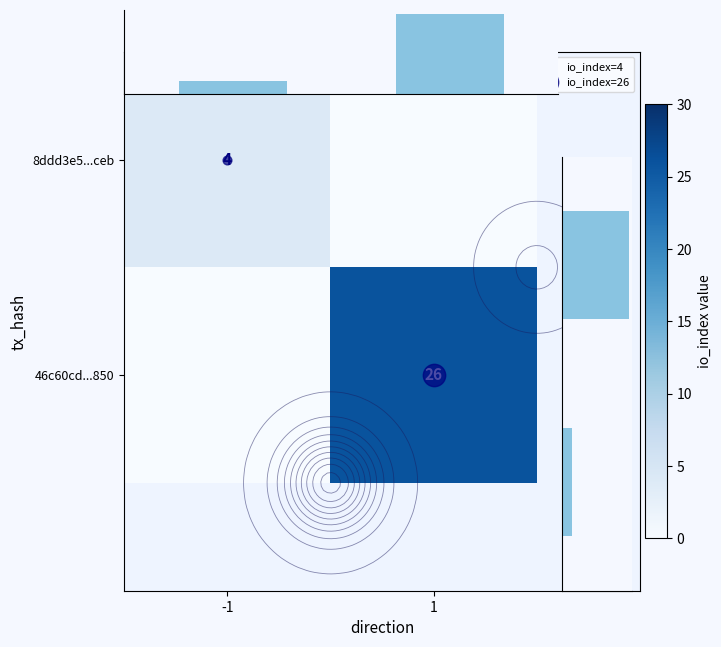

What is the sum of the col_sum values at 1 and -1?

30